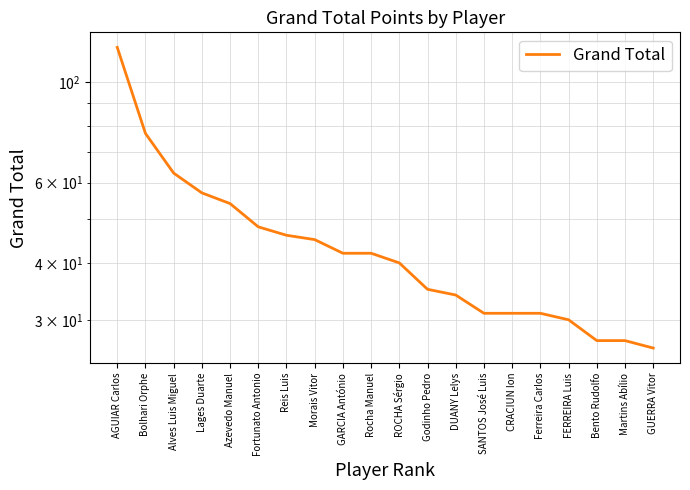

How many values are below 42?

10